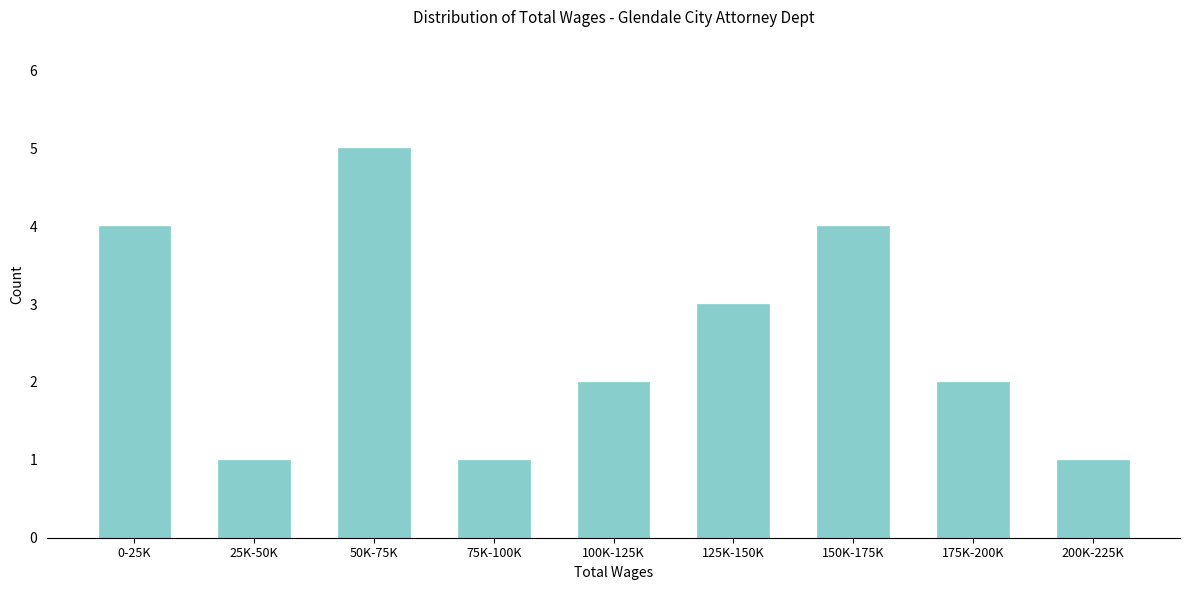

Reading left to right, list all the values displayed in this chart.

4	1	5	1	2	3	4	2	1